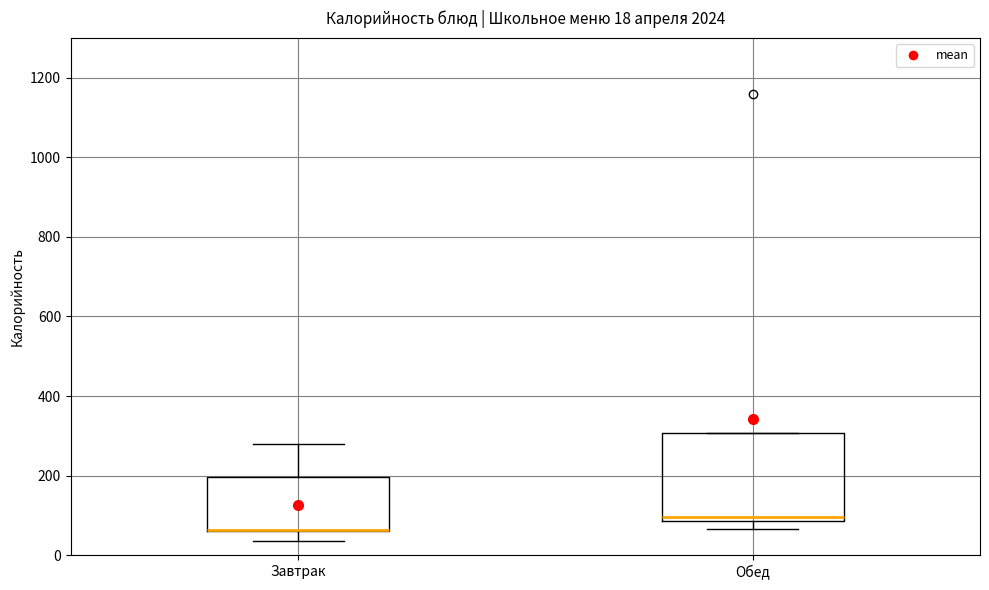

Which box is the tallest, from its lower edge to its upper edge?

Обед